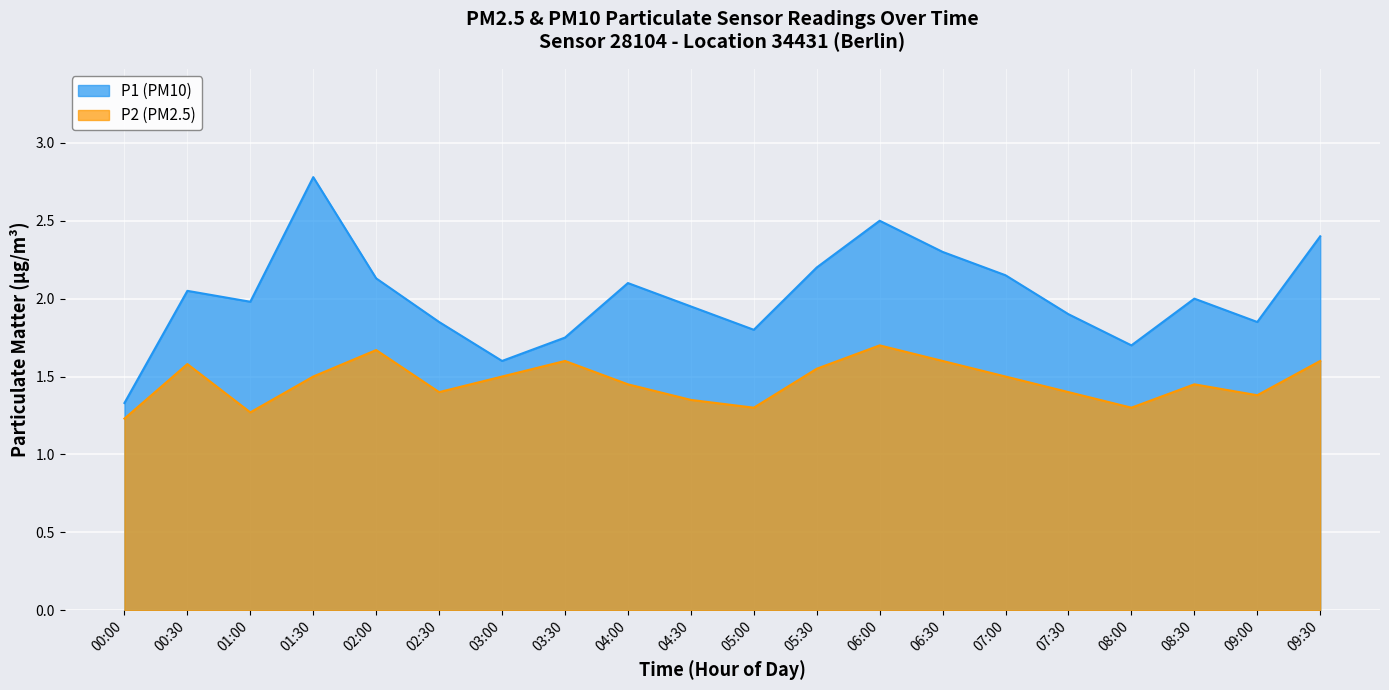

Which series has the largest range (max minus min)?

P1 (PM10)